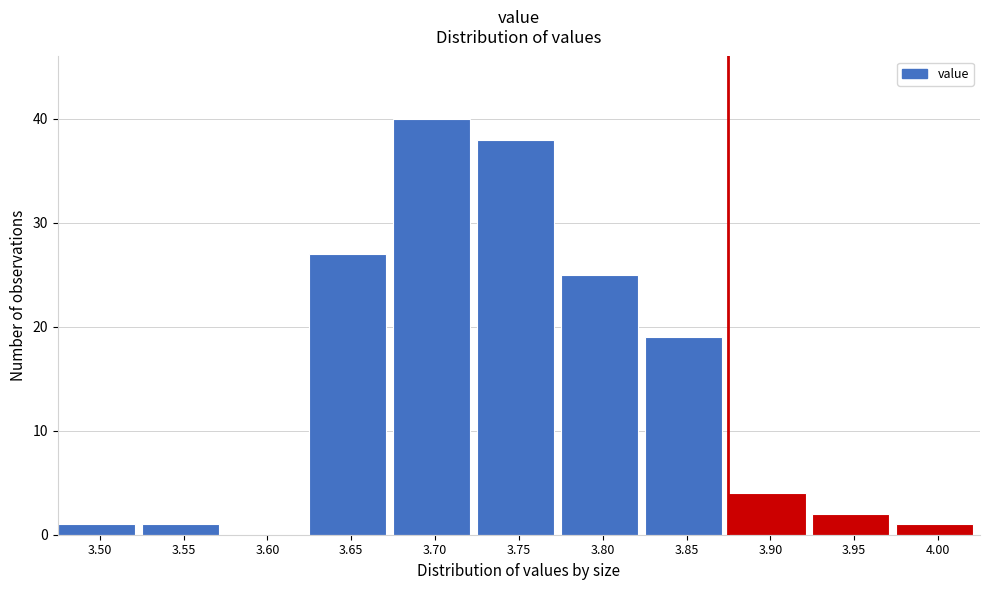

Reading left to right, what are all the values shown in this chart?

3.50=1	3.55=1	3.60=0	3.65=27	3.70=40	3.75=38	3.80=25	3.85=19	3.90=4	3.95=2	4.00=1